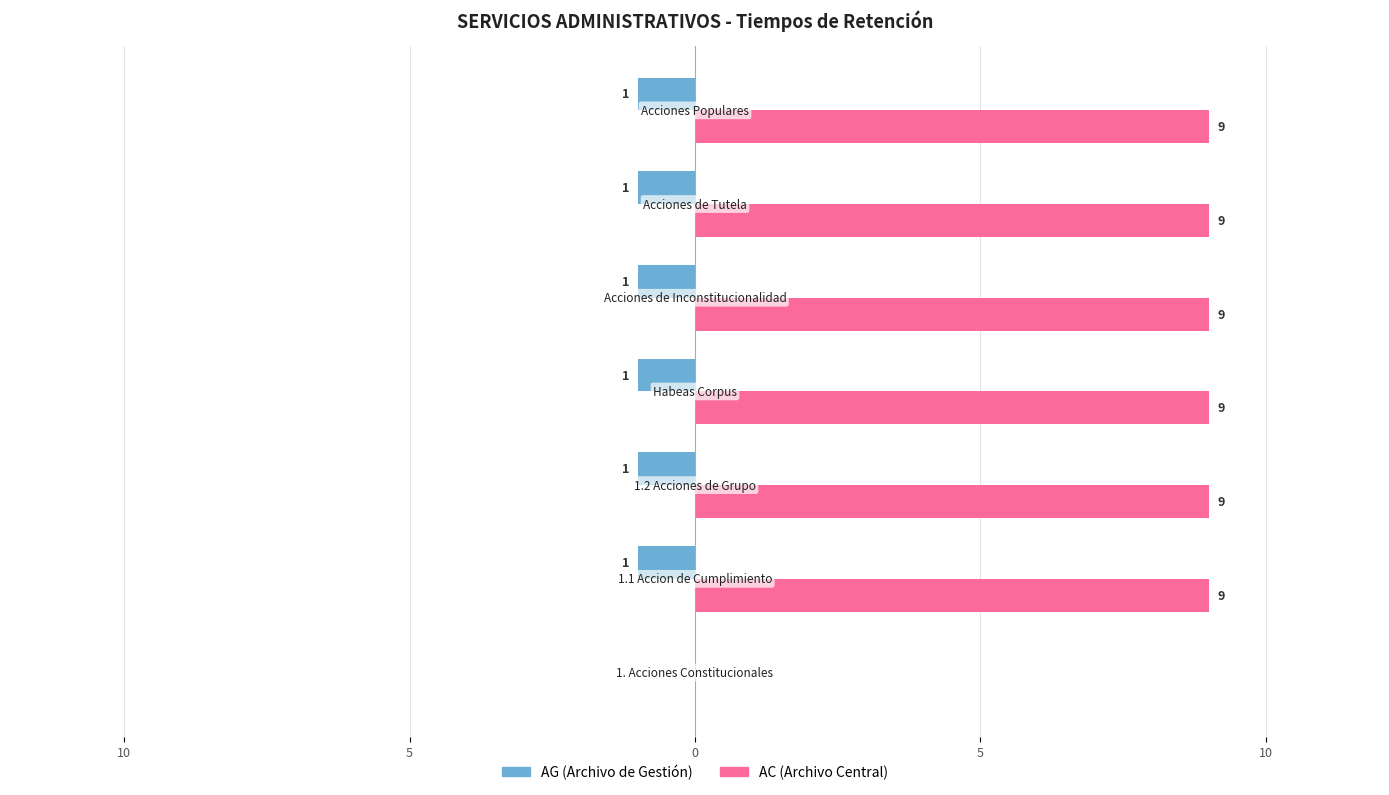

What are all the series names shown in the legend?

AG (Archivo de Gestión), AC (Archivo Central)